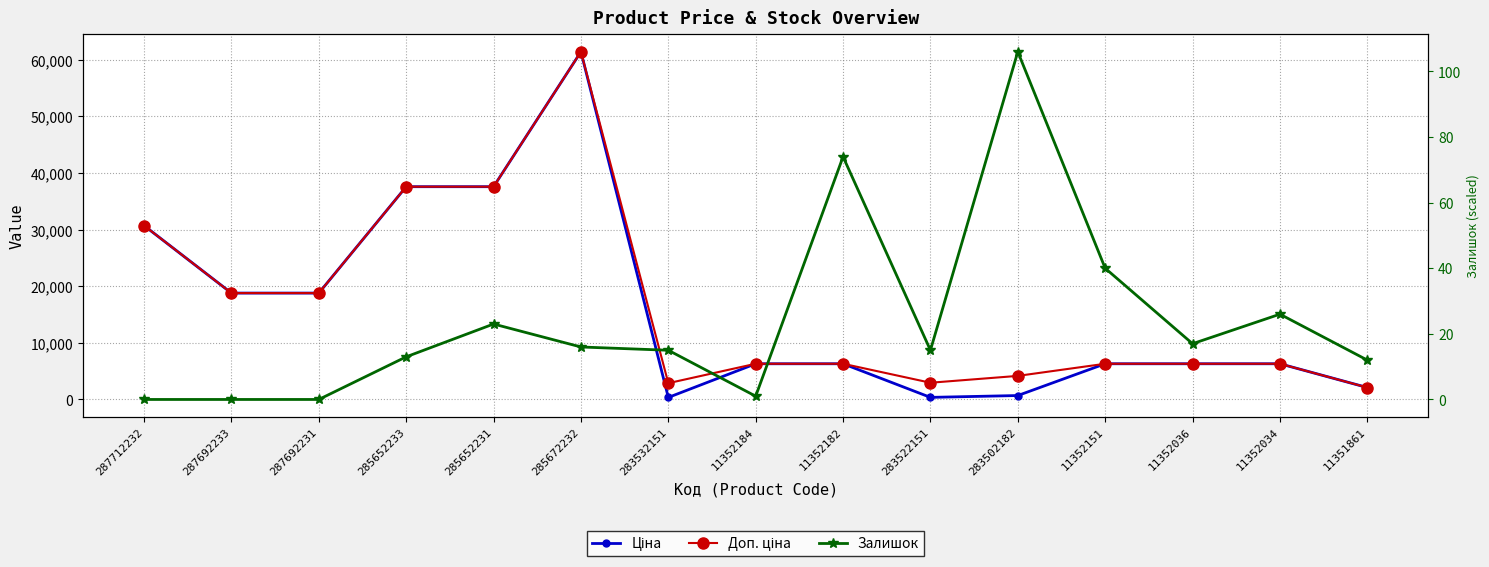

What is the difference between the highest and lowest values at 285672232?

52161.2